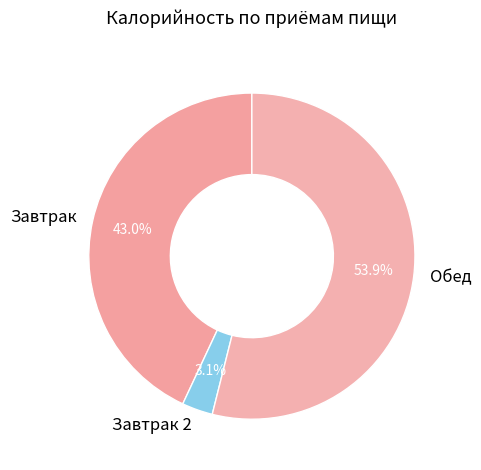

Between Завтрак and Завтрак 2, which is larger?

Завтрак